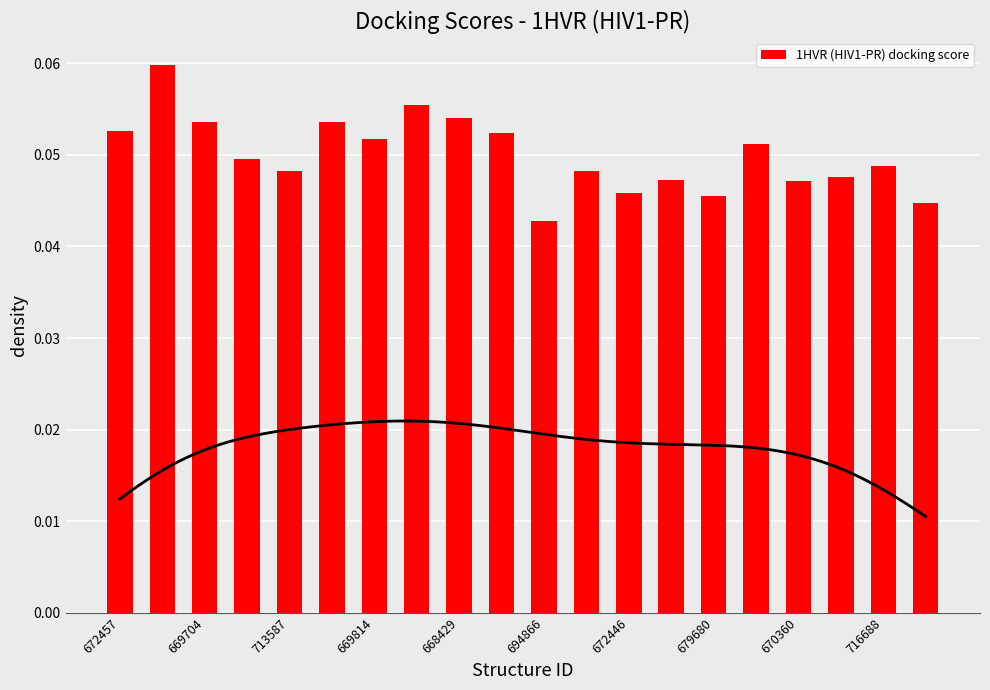

Reading left to right, what are all the values shown in this chart?

0.1	0.1	0.1	0.0	0.0	0.1	0.1	0.1	0.1	0.1	0.0	0.0	0.0	0.0	0.0	0.1	0.0	0.0	0.0	0.0